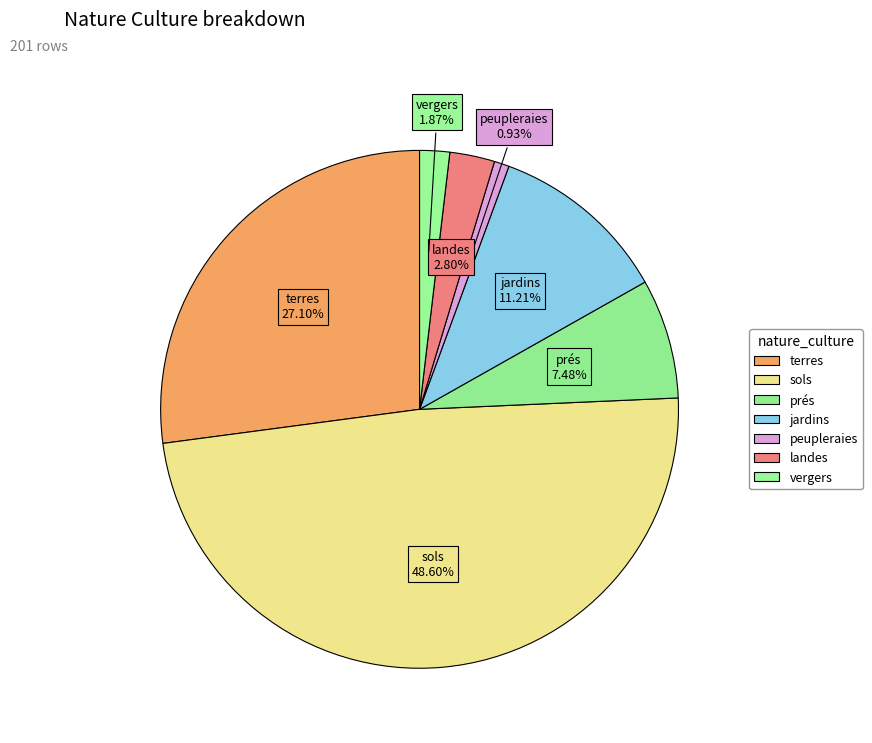

How many slices are in this pie chart?

7